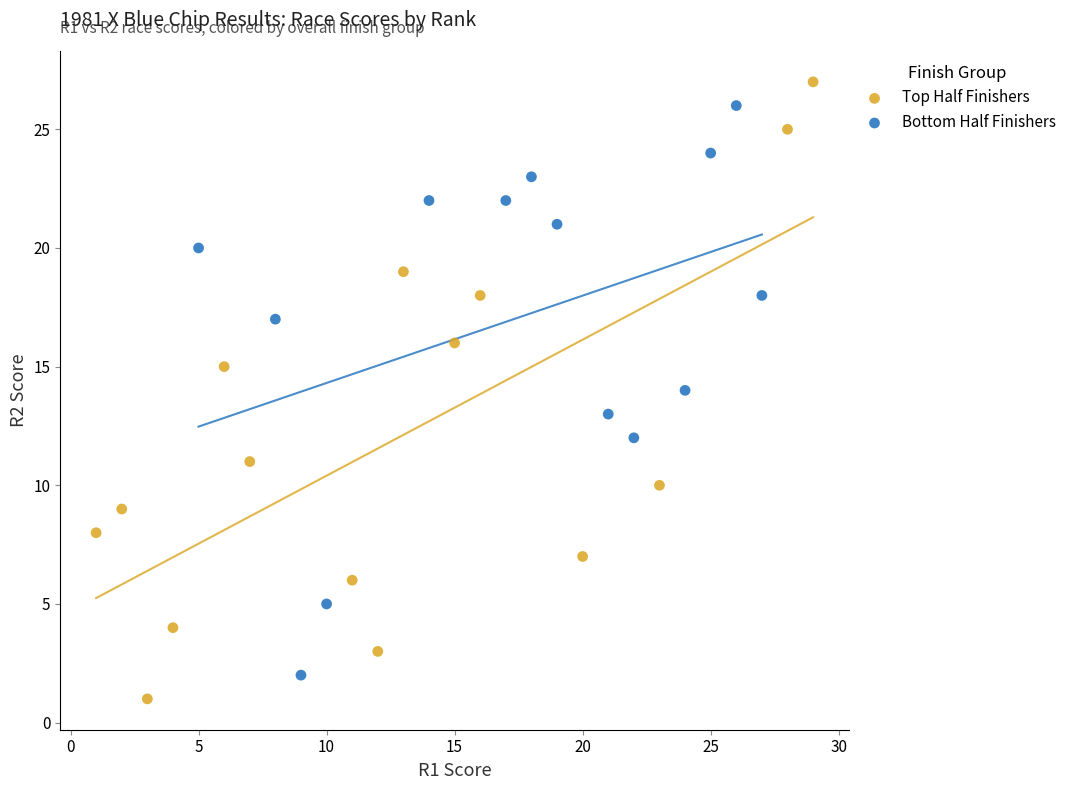

Which series has the widest spread of Y values?

Top Half Finishers